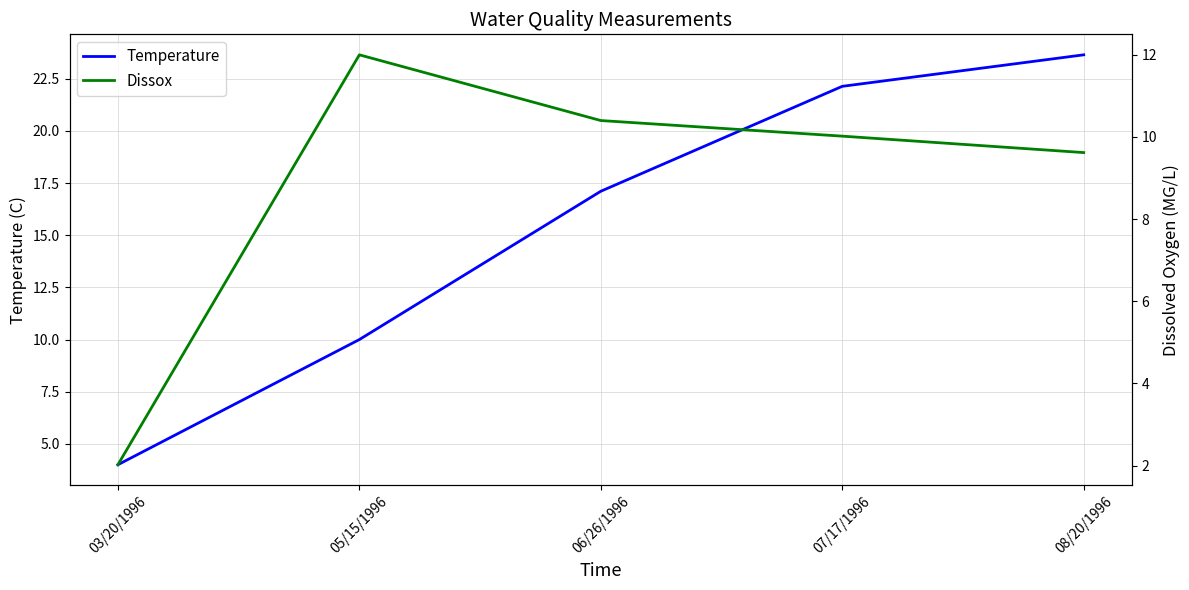

Where is Temperature nearest to the value 13?

05/15/1996